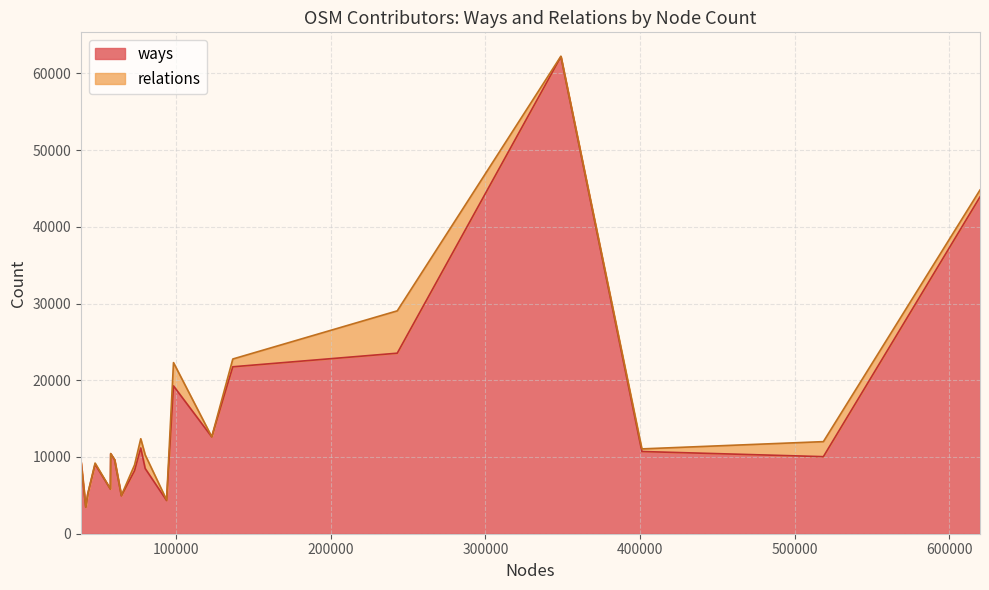

What is the maximum value for ways?

62162